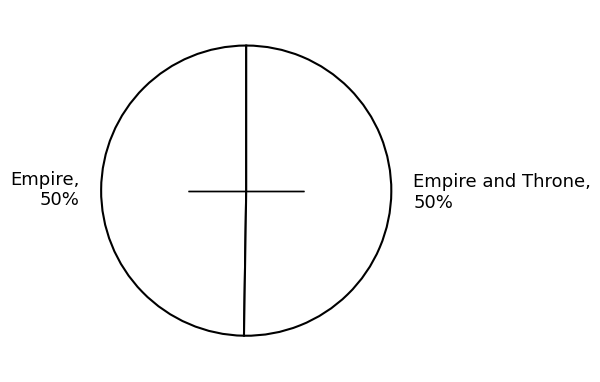

Is it true that Empire and Throne, 50% is 50% of the pie?

True